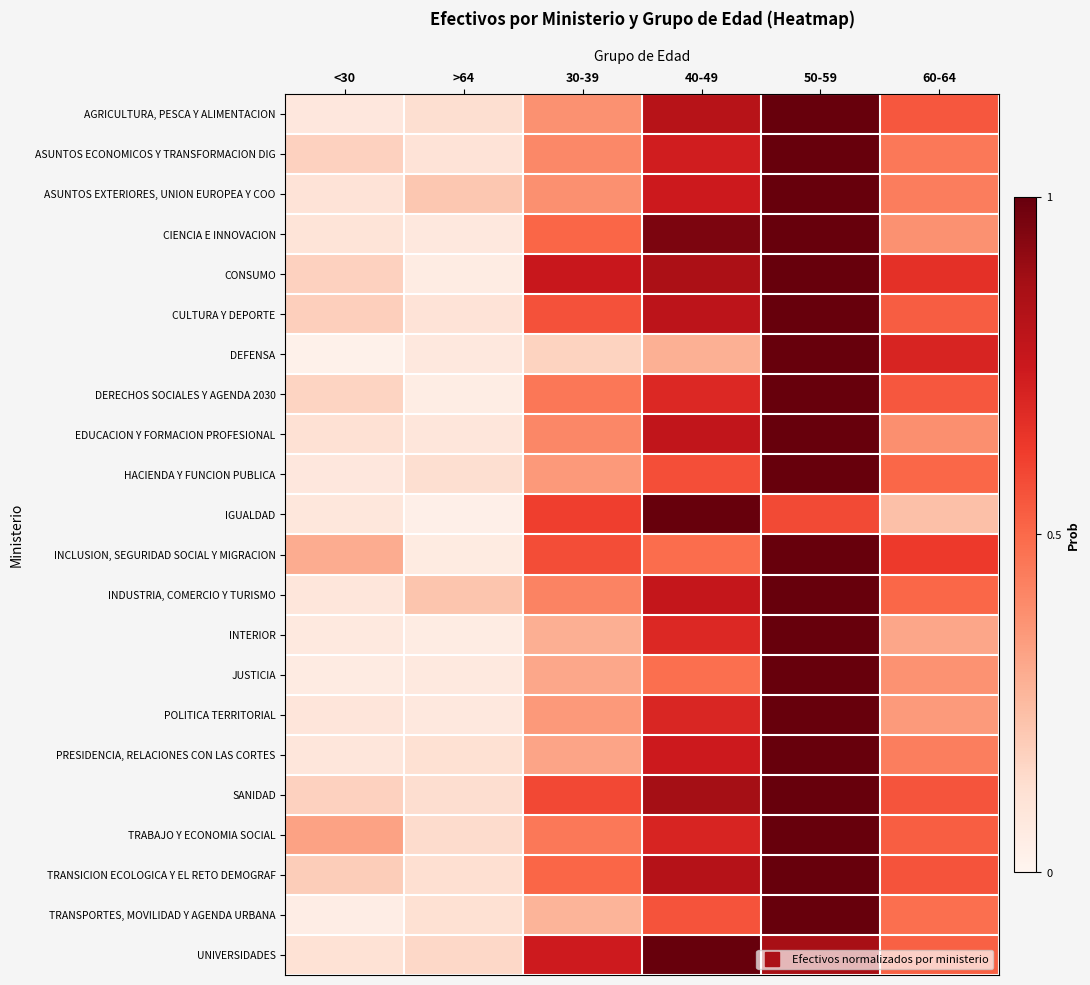

At which category is the sum across all series the highest?

50-59